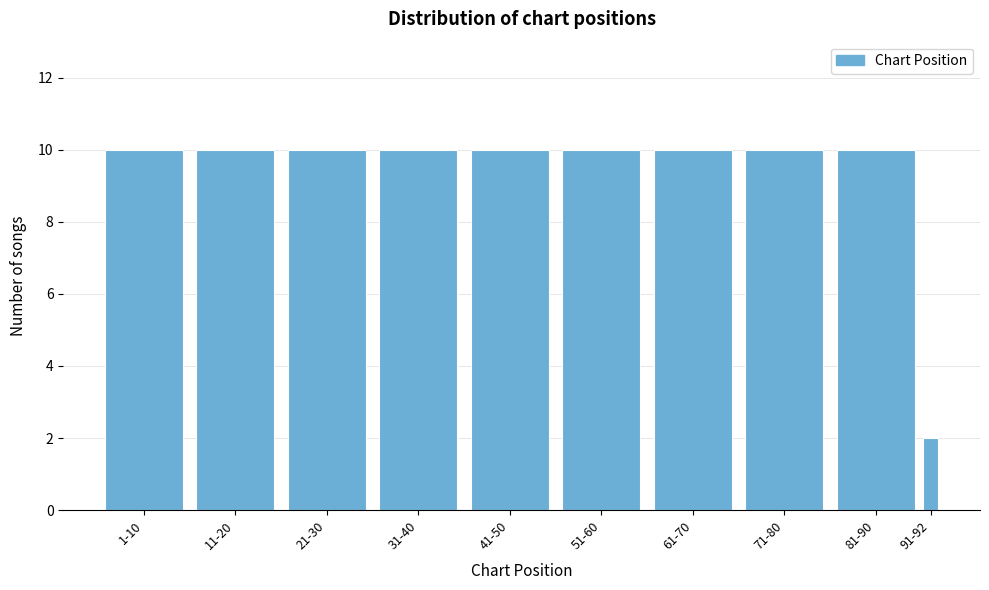

Reading left to right, list all the values displayed in this chart.

10	10	10	10	10	10	10	10	10	2